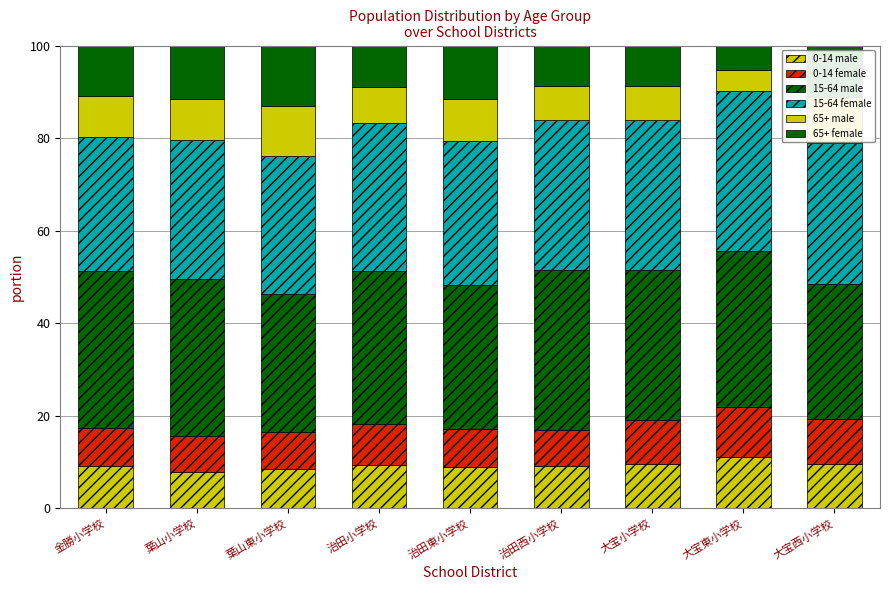

List the series in order of their peak value, highest first.

15-64 female, 15-64 male, 65+ female, 0-14 male, 65+ male, 0-14 female